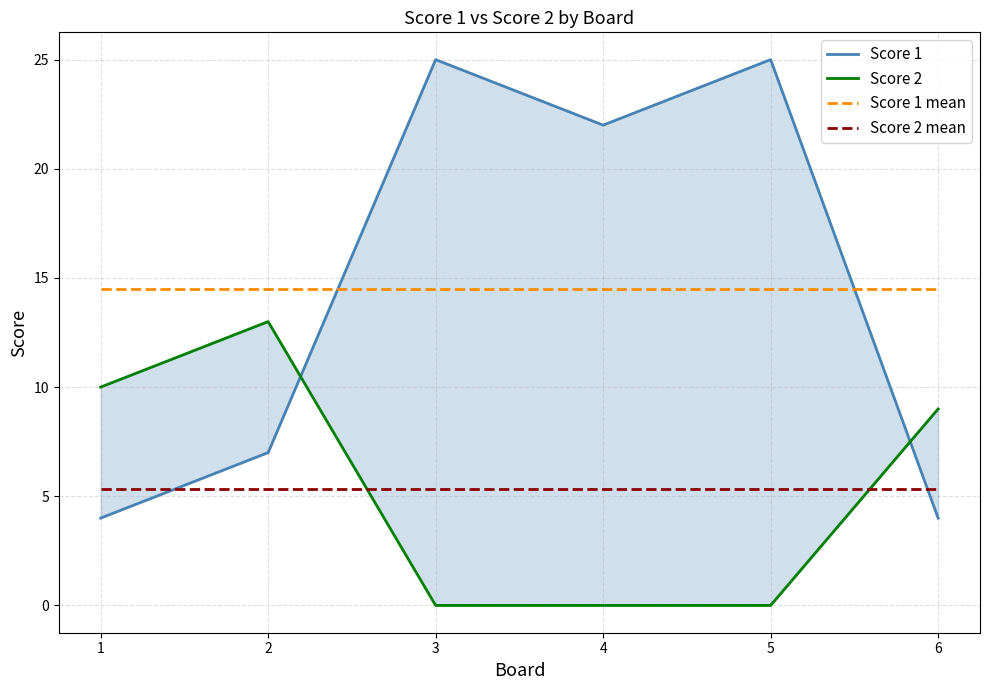

Reading left to right, extract all data points from this chart.

Score 1: 1=4.0	2=7.0	3=25.0	4=22.0	5=25.0	6=4.0
Score 2: 1=10.0	2=13.0	3=0.0	4=0.0	5=0.0	6=9.0
Score 1 mean: 1=14.5	2=14.5	3=14.5	4=14.5	5=14.5	6=14.5
Score 2 mean: 1=5.3	2=5.3	3=5.3	4=5.3	5=5.3	6=5.3